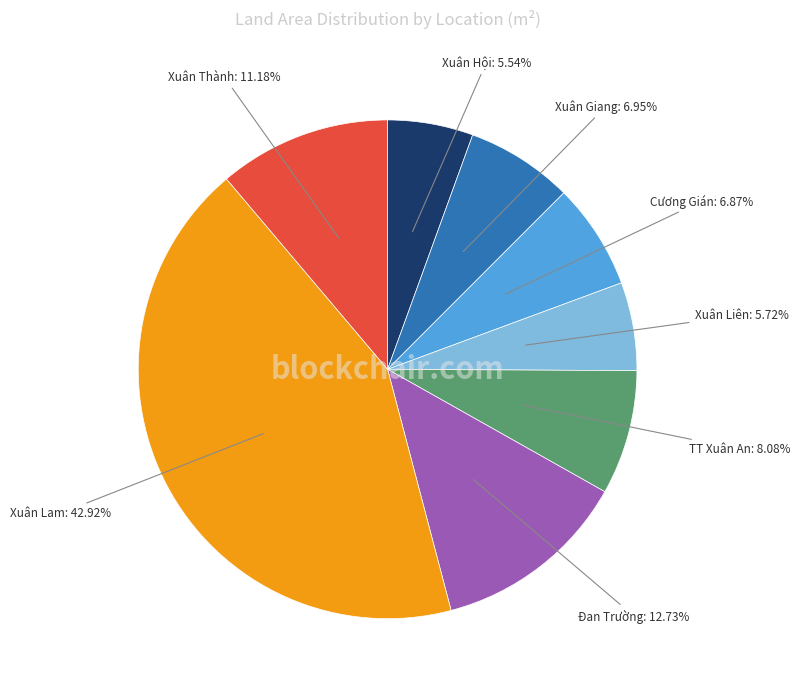

Is there a majority slice in this chart?

No